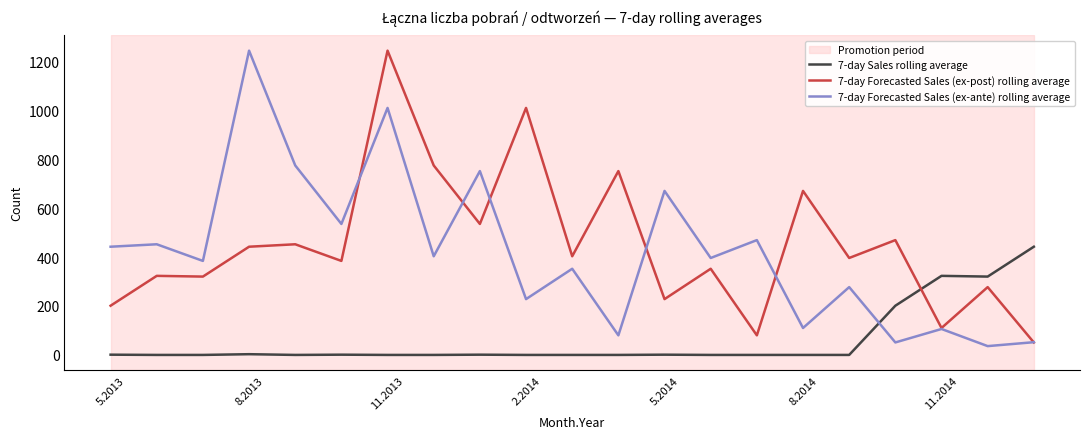

How many categories are shown in the chart?

21